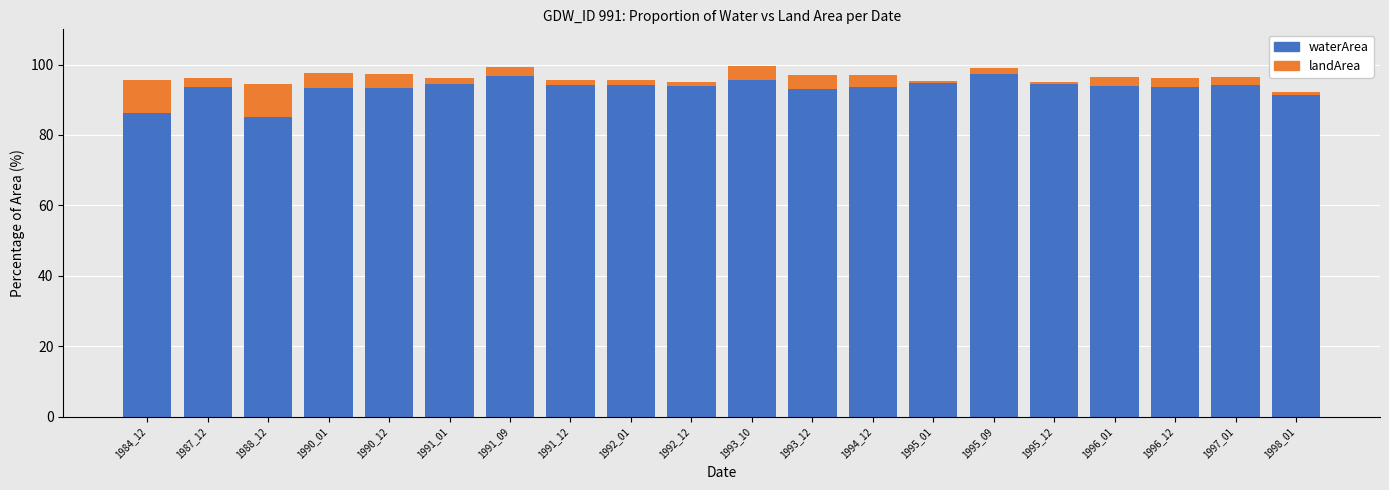

The waterArea series shows 57.5 at 1991_09. True or false?

False